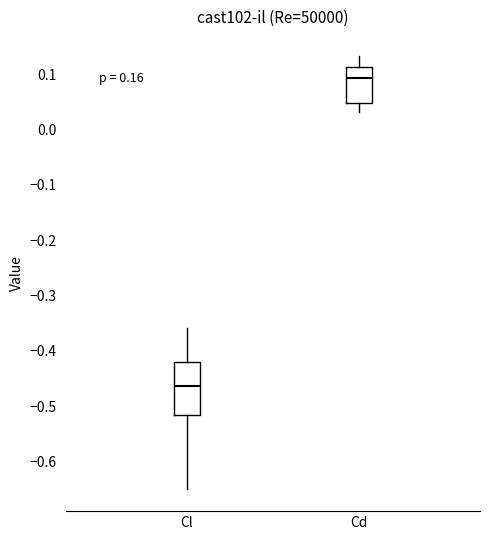

Reading left to right, transcribe this box plot: for each box, give where its median line is, the range the box spans, and where its two whiskers end, as read against the y-axis. The values are not printed on the chart, so give them approximately, as read against the axis.

Cl: median -0.46, box -0.52 to -0.42, whiskers -0.65 to -0.36
Cd: median 0.09, box 0.05 to 0.11, whiskers 0.03 to 0.13